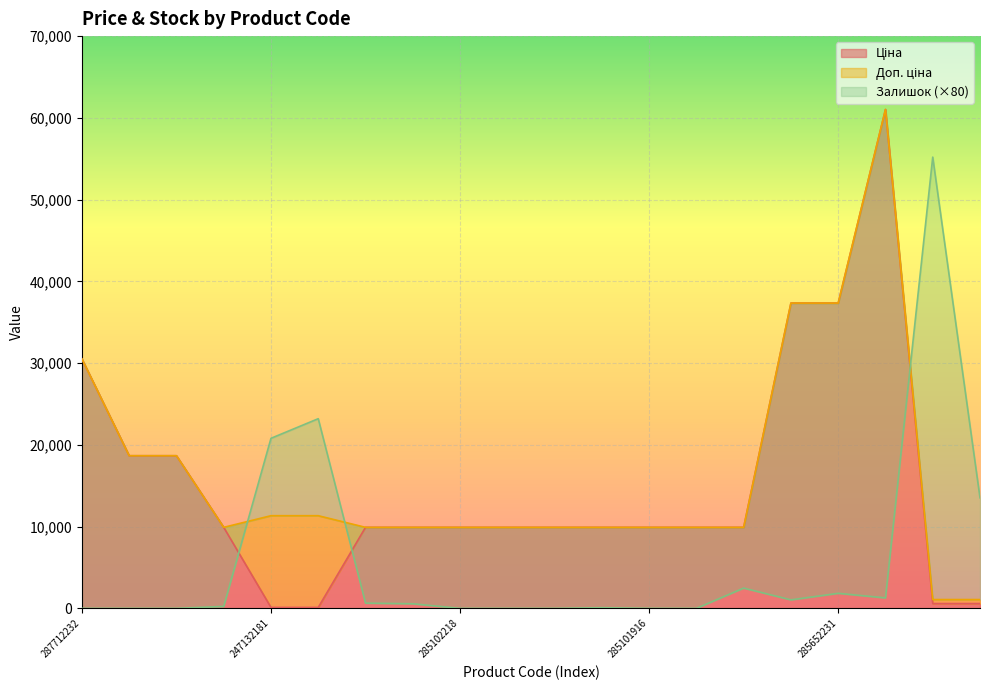

What is the lowest value of the Ціна series?

113.3